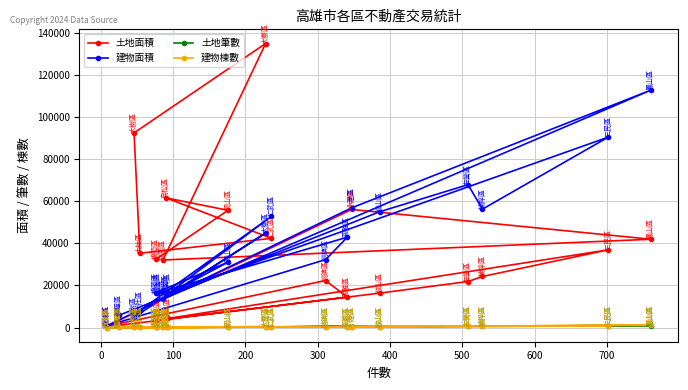

What is the value of the 土地面積 point at the 11th from the left?

135057.3